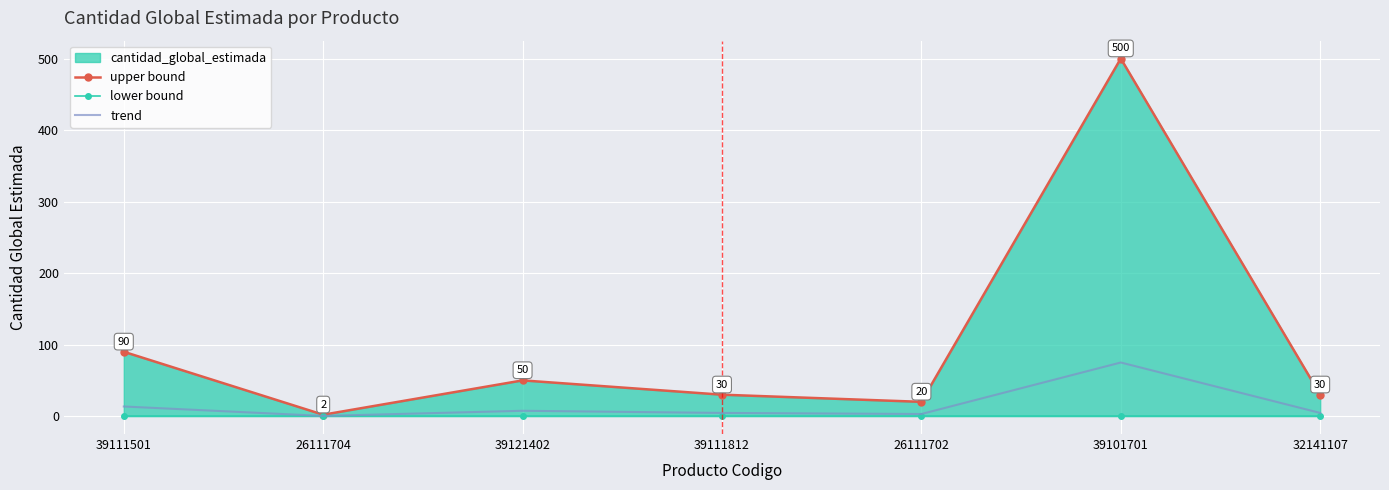

True or false: lower bound has more than 2 points higher than both neighbors.

False